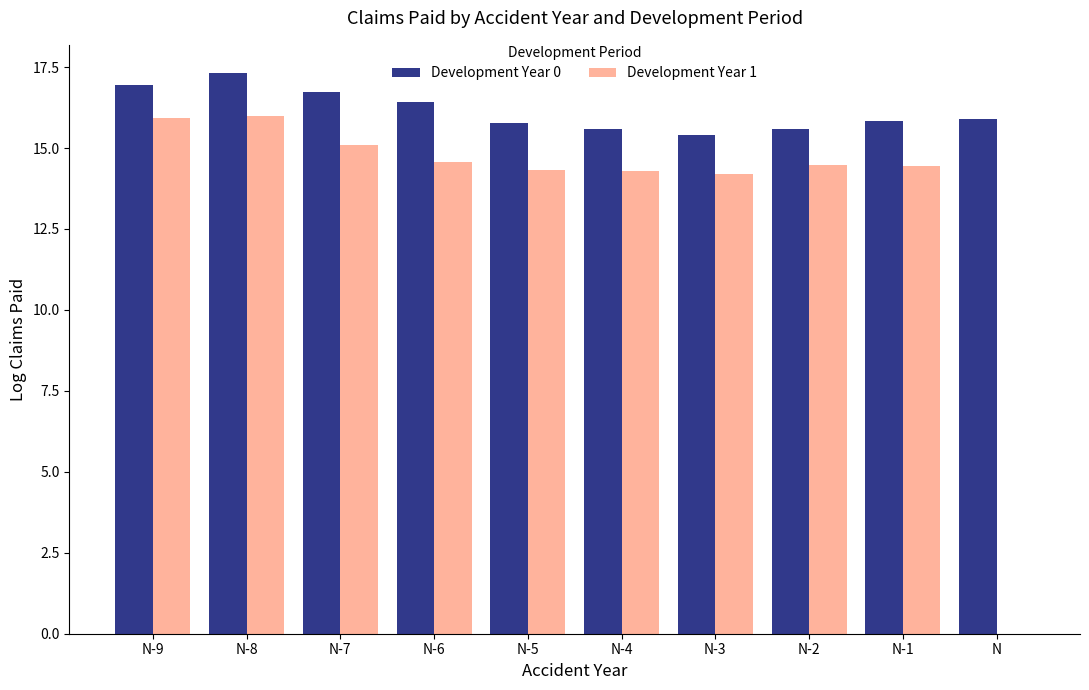

Which series has the largest total across all categories?

Development Year 0